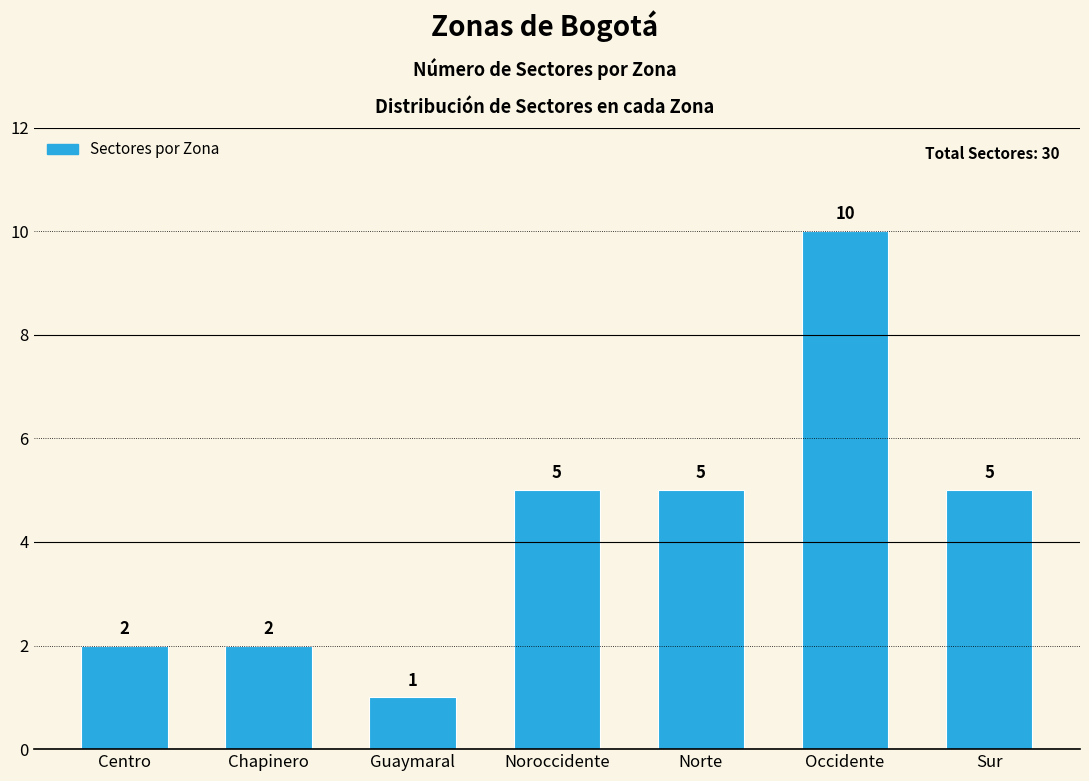

What is the sum of the values at Chapinero and Centro?

4